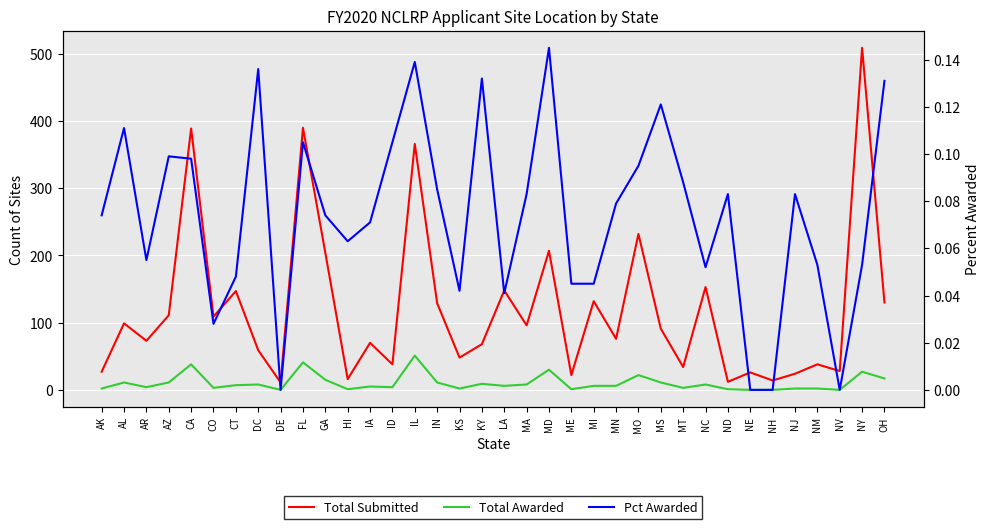

True or false: Total Submitted and Total Awarded intersect in this chart.

False